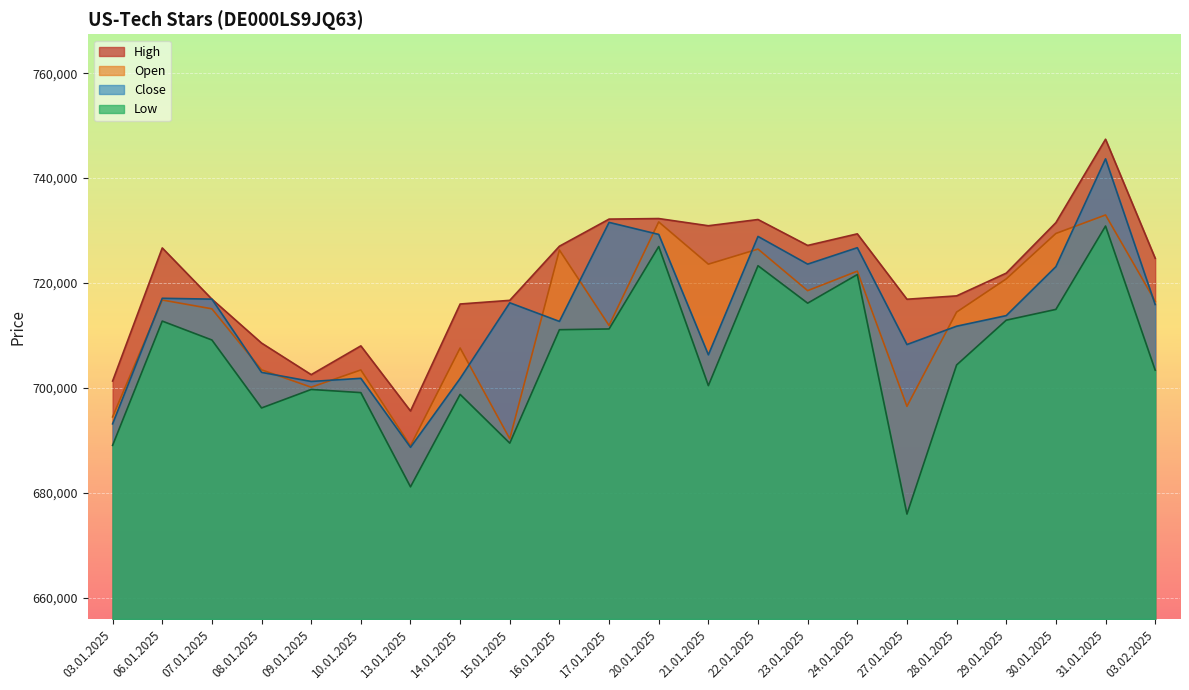

Reading left to right, what are all the values shown in this chart?

Open: 694487	716765	715086	703458	700147	703433	688980	707616	690314	726290	711909	731648	723596	726470	718549	722260	696501	714459	720787	729444	732973	716551
High: 701321	726691	716930	708558	702540	708023	695614	716003	716701	727017	732184	732289	730918	732105	727165	729375	716912	717552	721886	731513	747407	724717
Low: 689064	712745	709143	696190	699716	699116	681158	698775	689484	711105	711249	726955	700448	723300	716163	721617	675968	704383	712920	714975	730858	703395
Close: 693164	717093	716930	702977	701240	701840	688692	701809	716234	712687	731560	729267	706320	728880	723602	726732	708277	711771	713790	723119	743668	715908